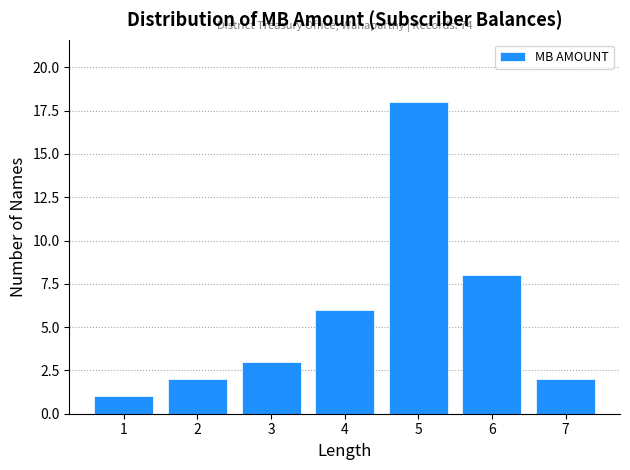

Reading right to left, extract all data points from this chart.

7=2	6=8	5=18	4=6	3=3	2=2	1=1